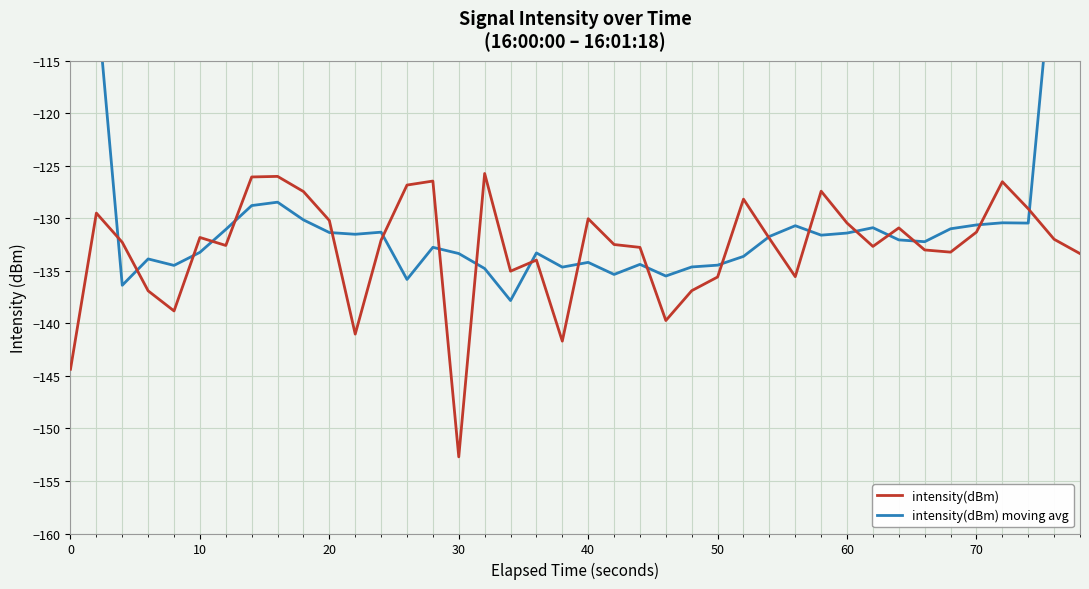

The value of intensity(dBm) at 70 is -165.8. True or false?

False